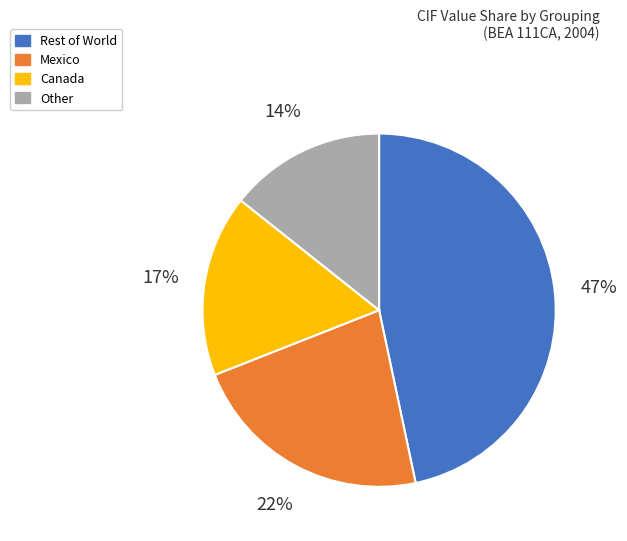

Is there any slice that represents more than half of the pie?

No